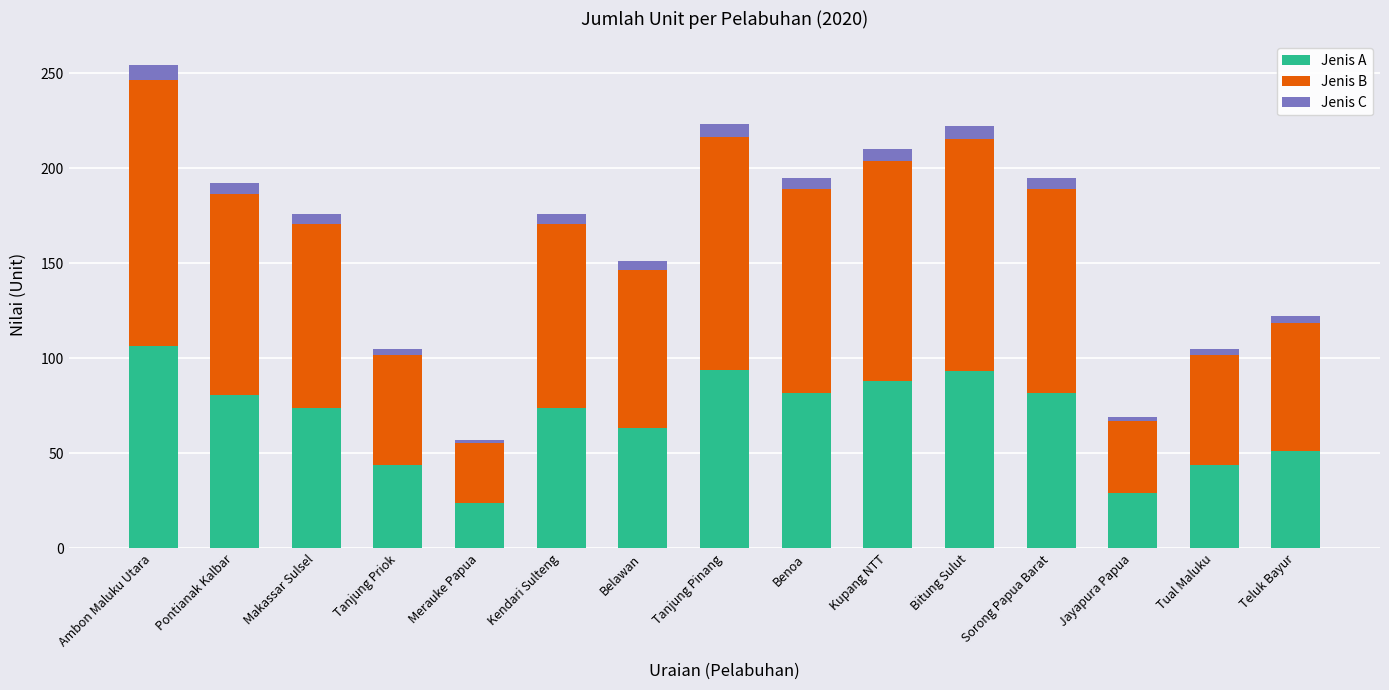

What is the lowest value of the Jenis A series?

23.9